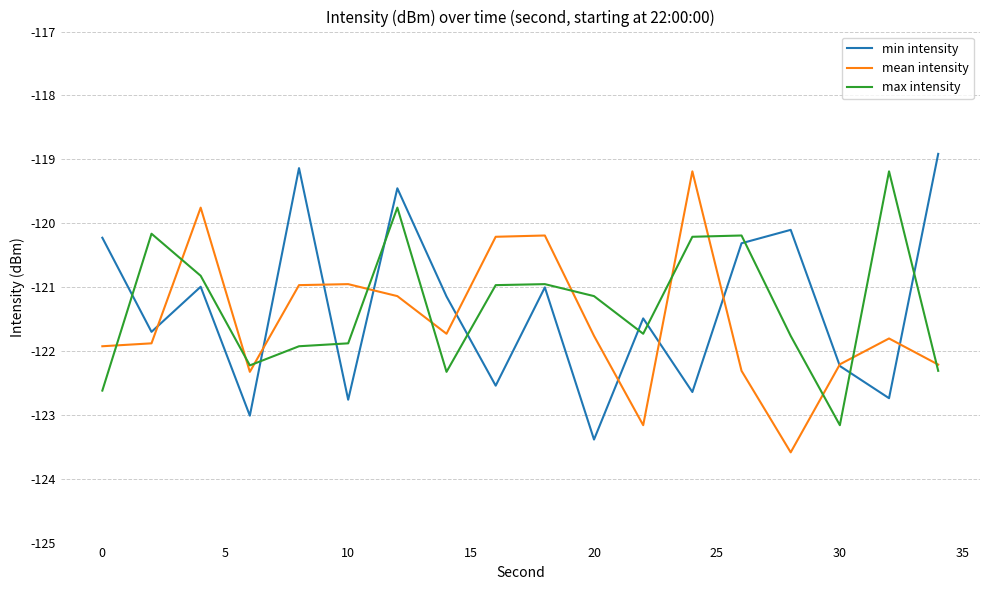

Which series has the widest spread of values?

min intensity